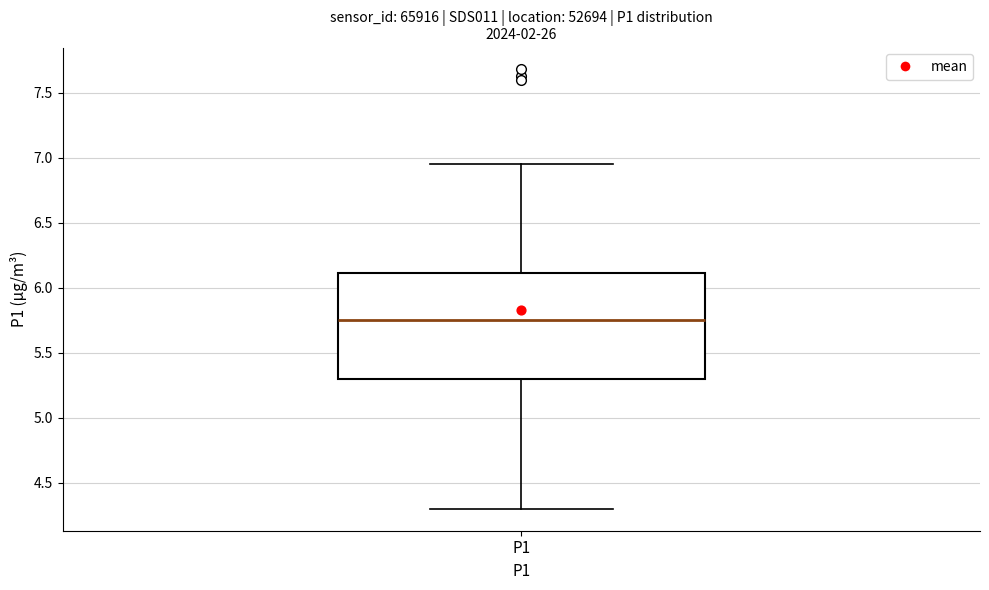

Where does the lower whisker of the box for P1 end on the y-axis? The values are not printed on the chart, so give them approximately, as read against the axis.

4.30